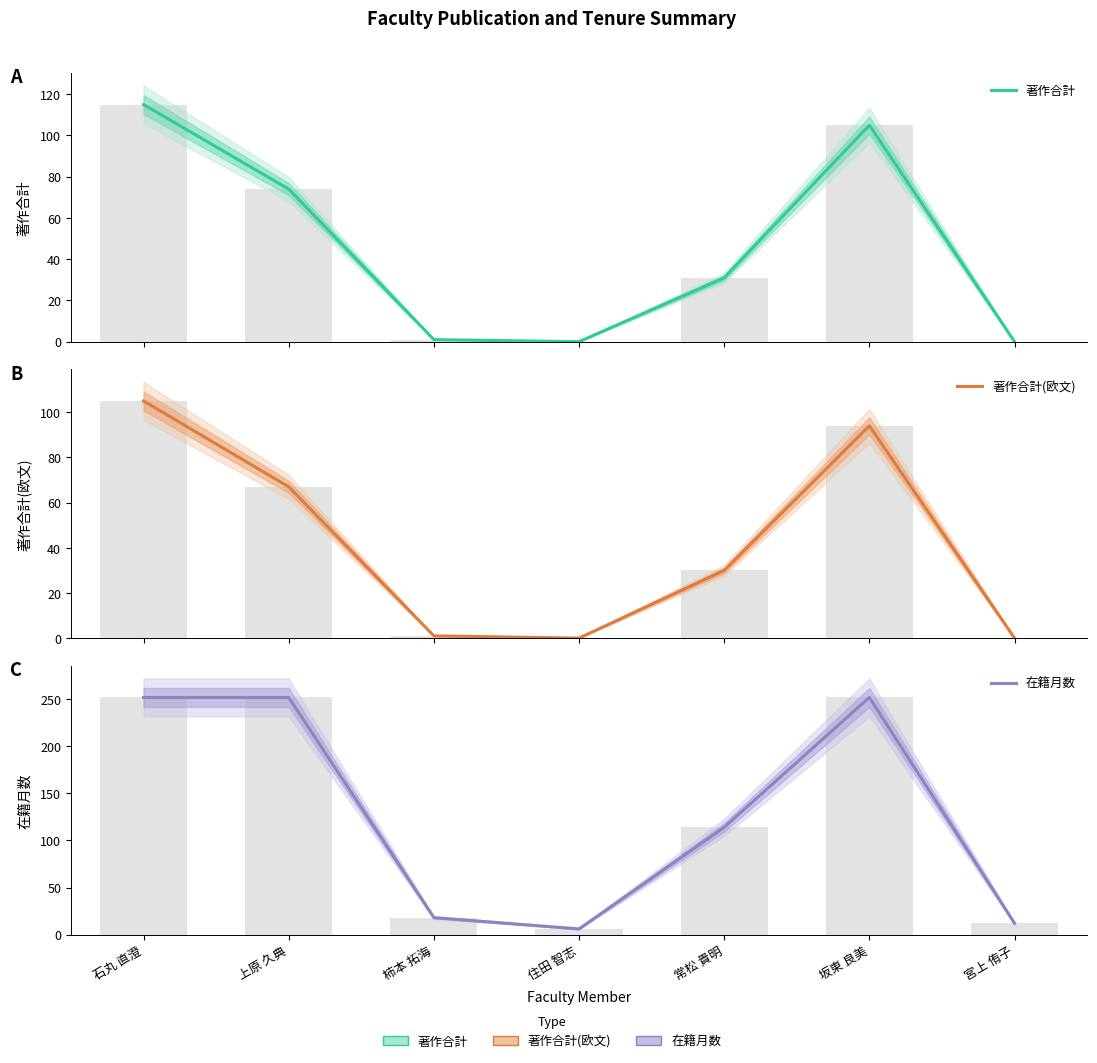

Which series changed the most between 上原 久典 and 宮上 侑子?

在籍月数